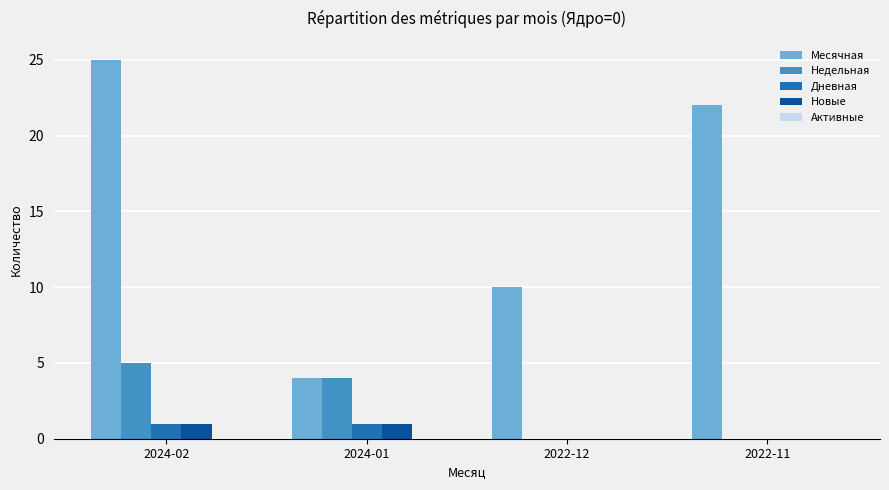

What is the sum of all Дневная values?

2